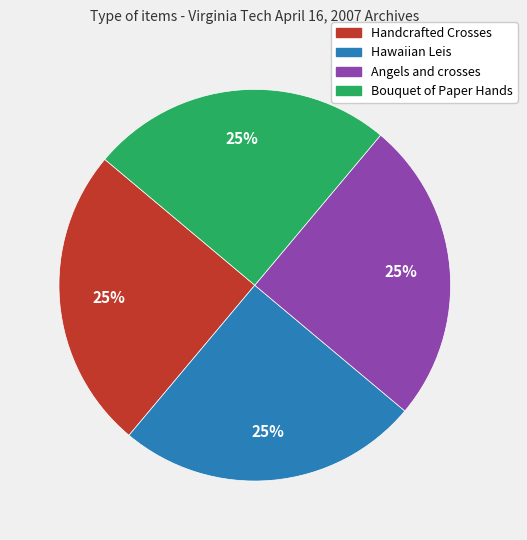

Is there a majority slice in this chart?

No